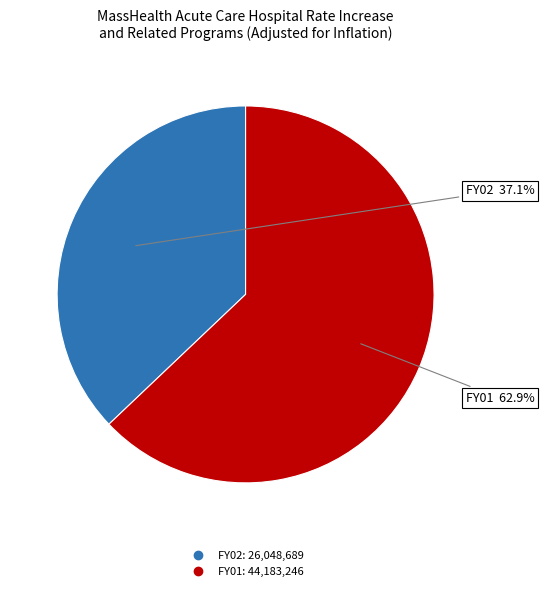

To the nearest percent, what is the difference between the largest and smallest slice percentages?

26%